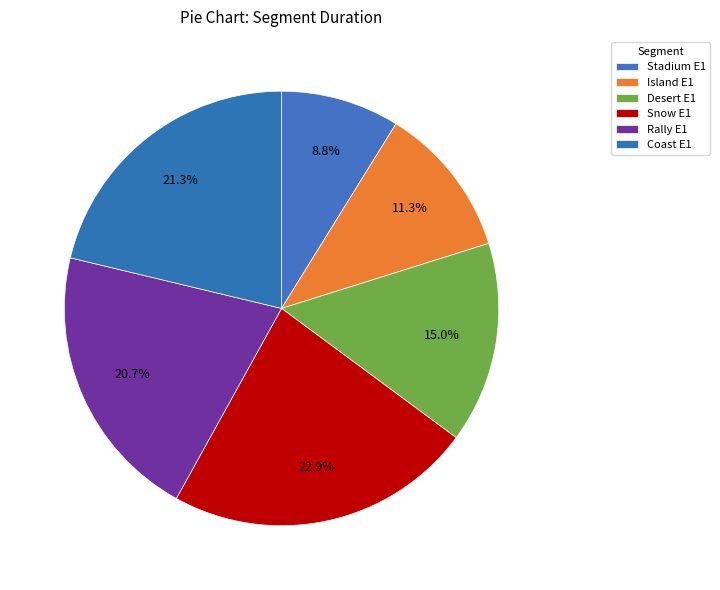

Combined, what portion of the pie is Coast E1 and Snow E1?

44.2%